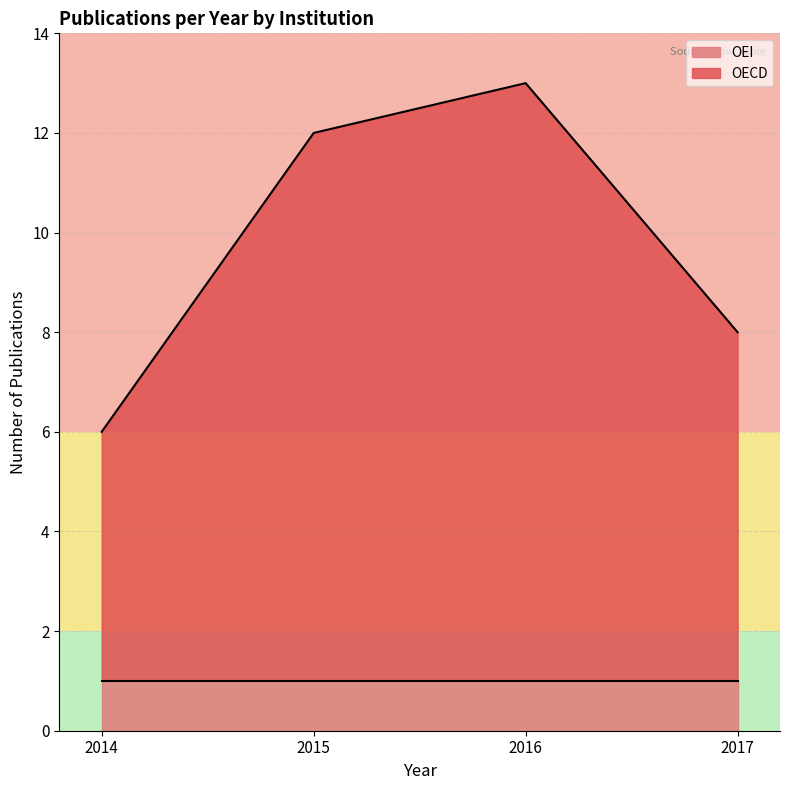

True or false: OEI has a value of 2 at 2017.

False